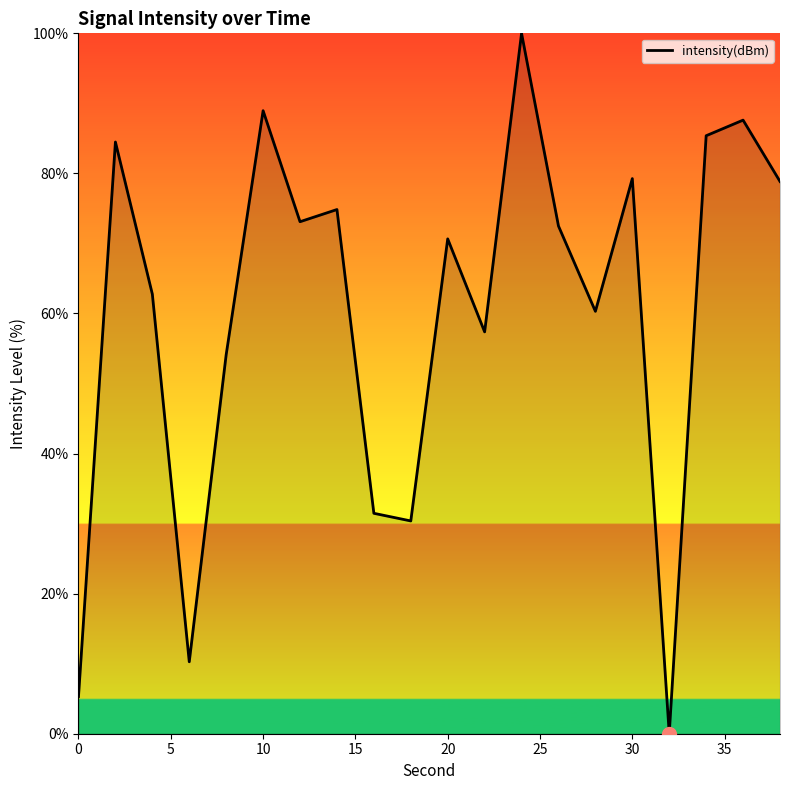

What is the maximum value shown in the chart?

100.0